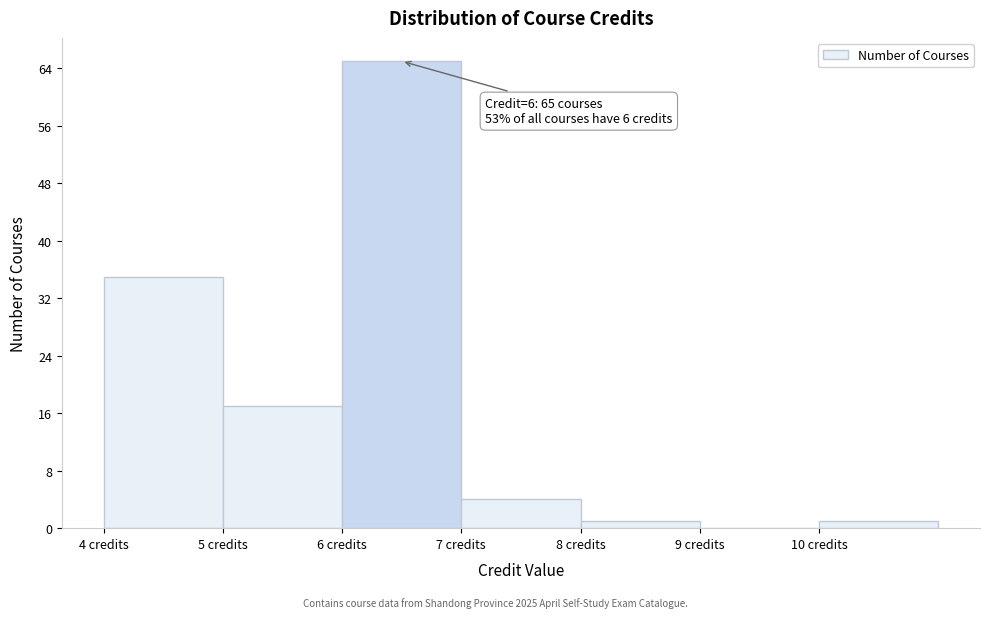

Which range on the x-axis has the tallest bar?

6 to 7